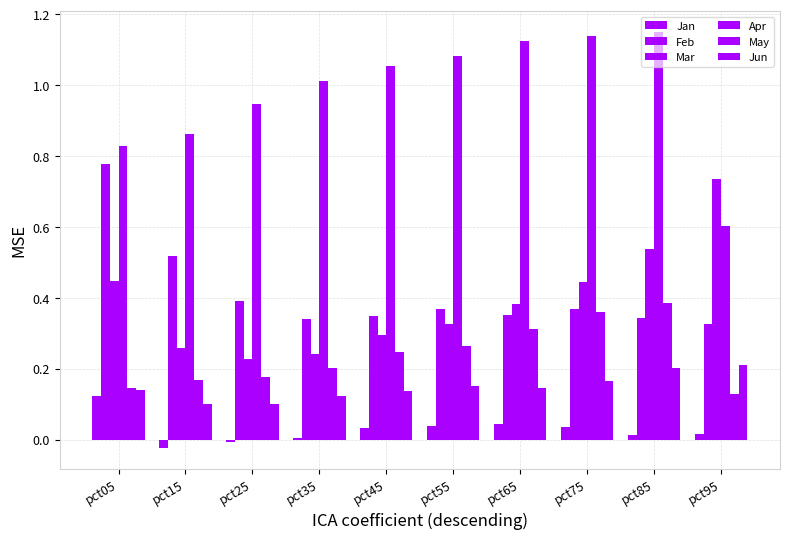

Where does the Jan series first go above 0?

pct05